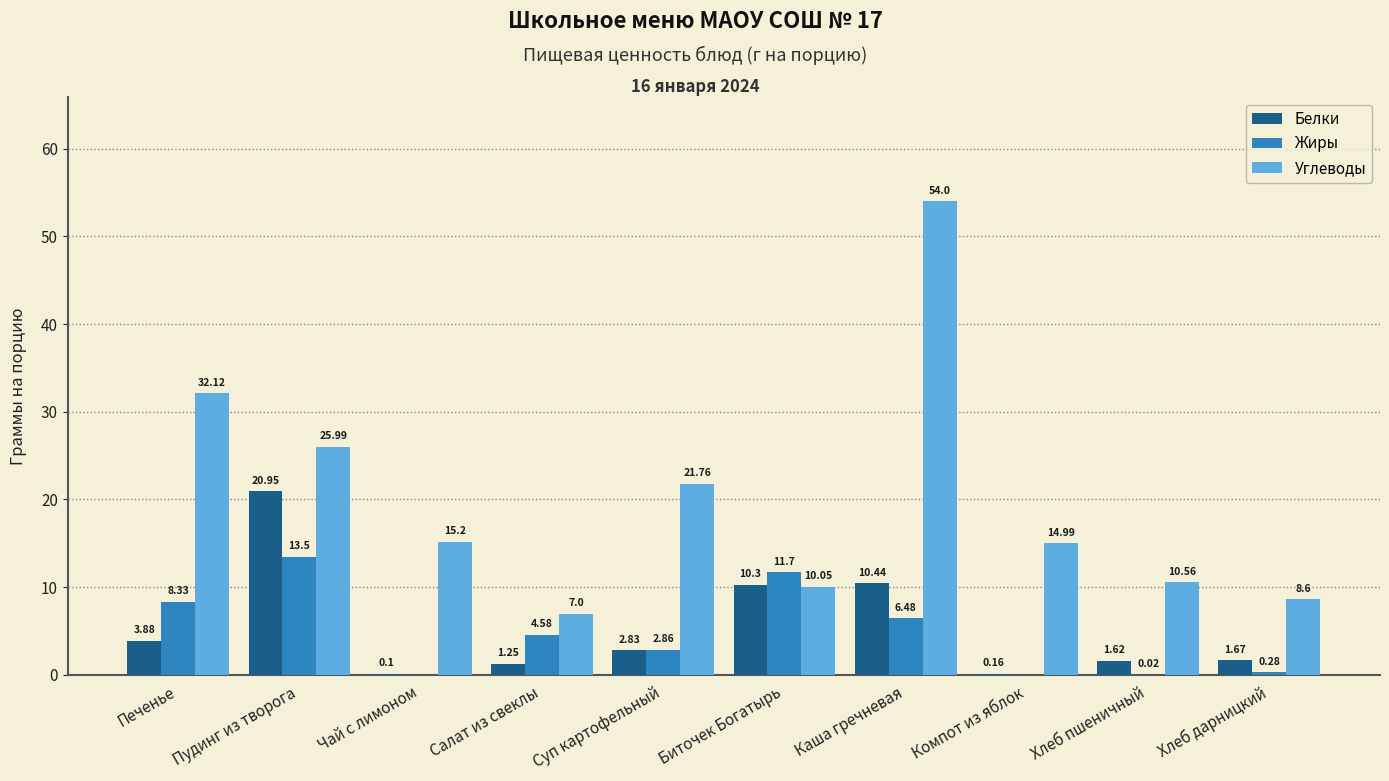

At which category is the sum across all series the highest?

Каша гречневая